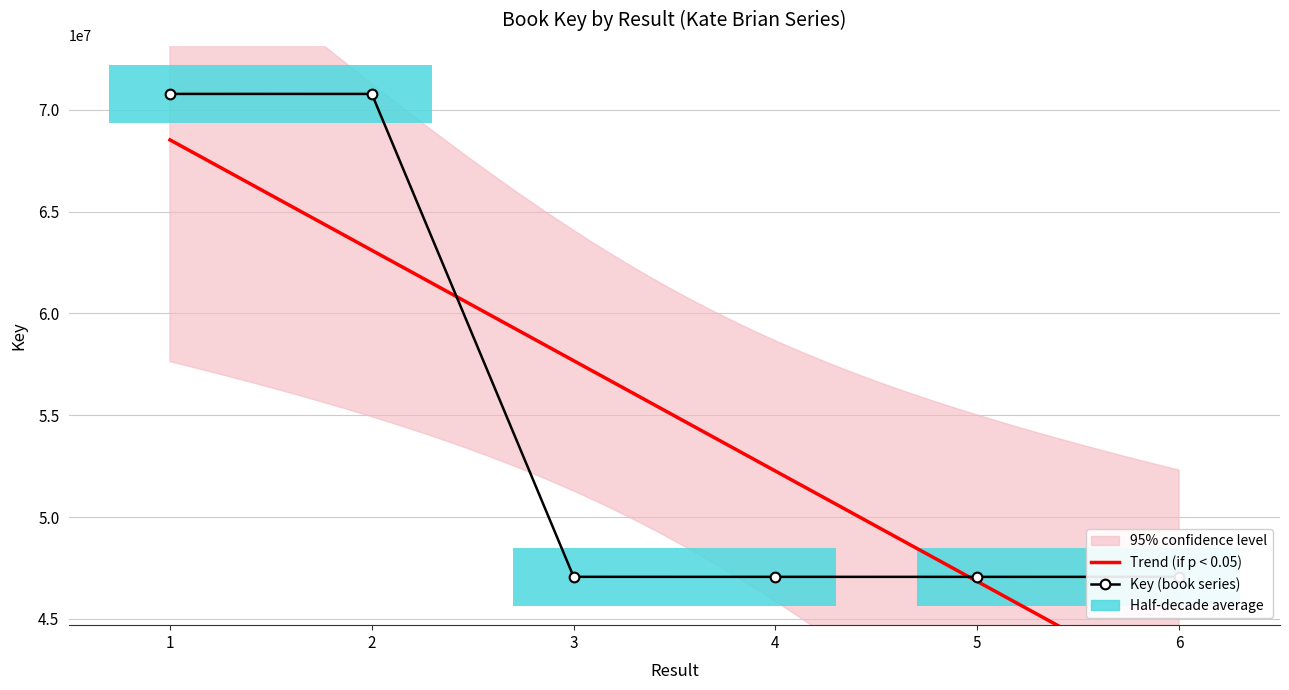

List the labels in order of value, smallest first.

6, 5, 4, 3, 2, 1